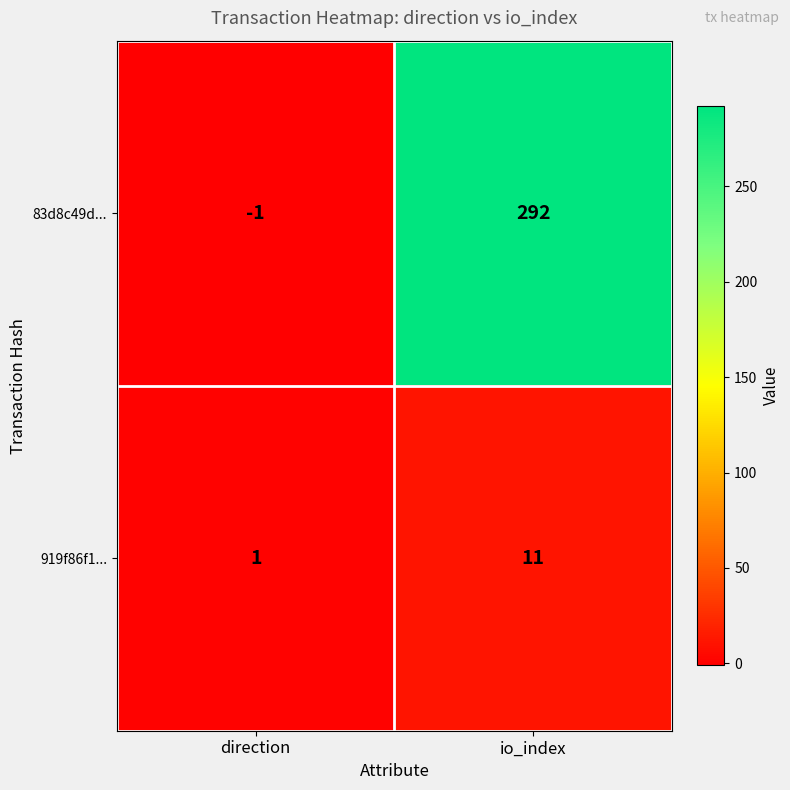

Read the 919f86f1... value at io_index.

11